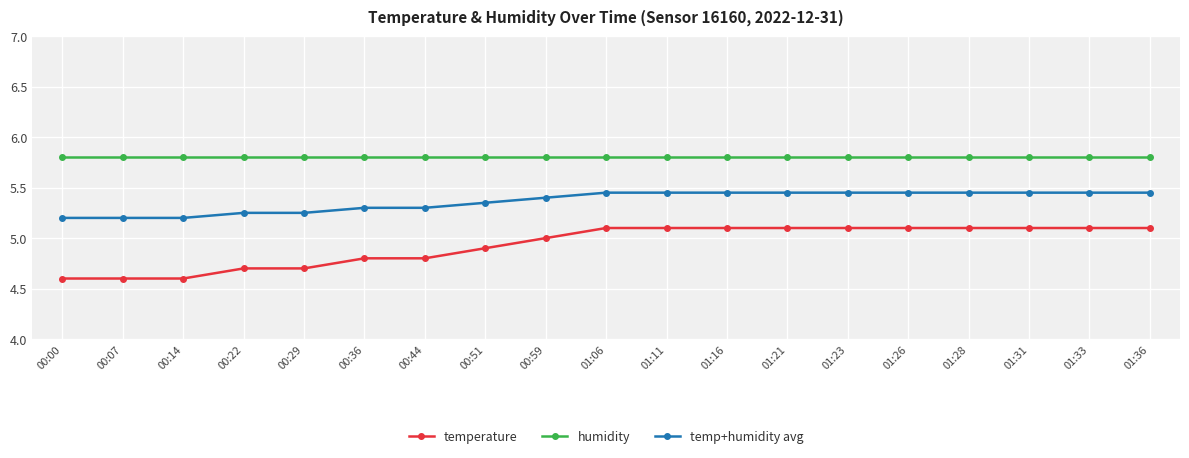

Is this an area chart (filled region under the line)?

No